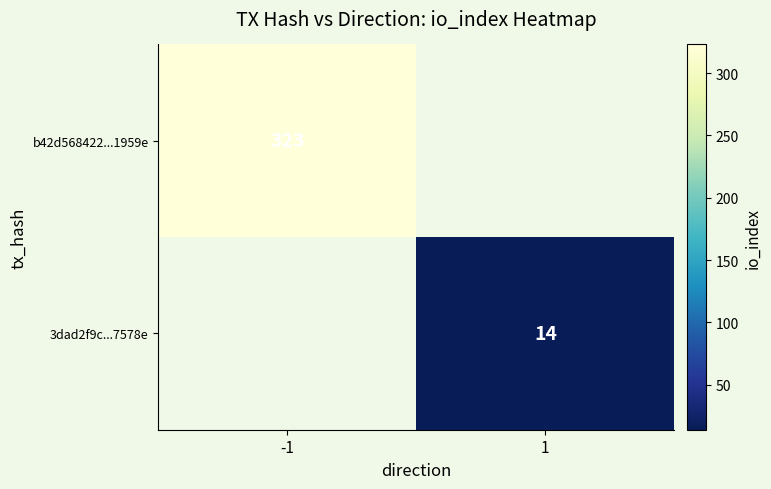

Count the number of data series in this chart.

2